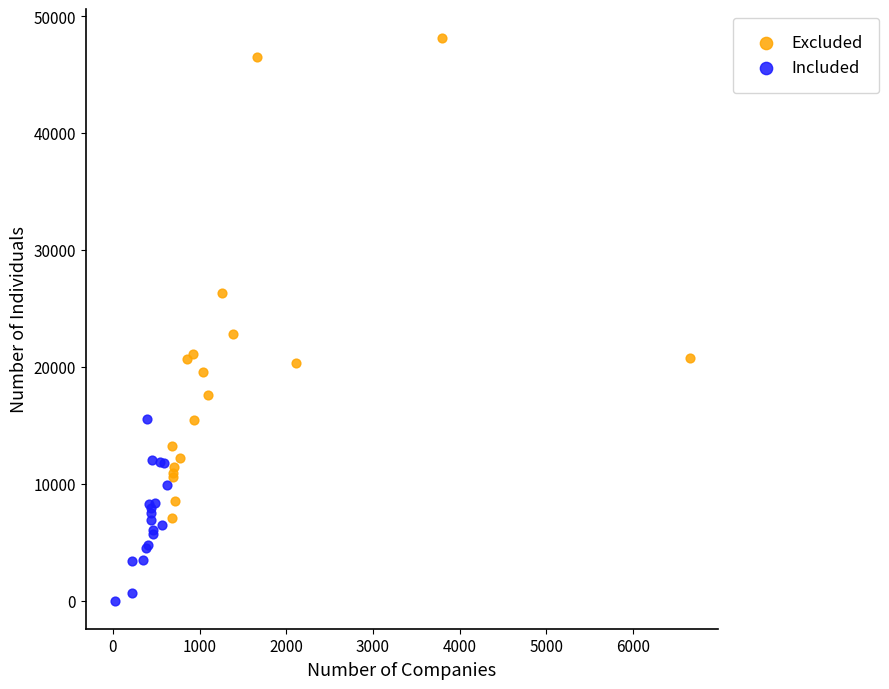

Which series reaches the maximum Y coordinate?

Excluded